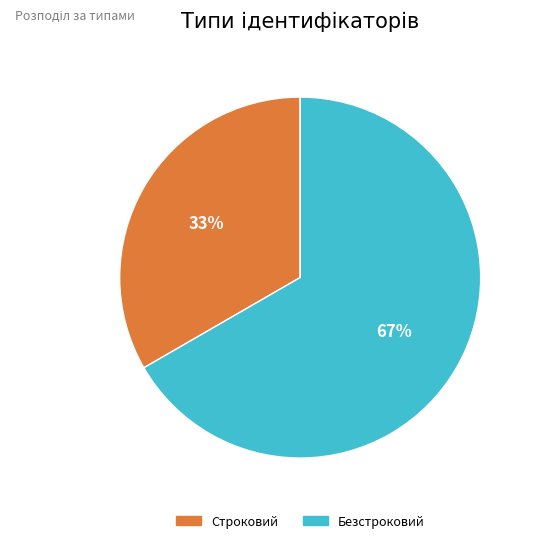

True or false: Строковий accounts for 33% of the total.

True